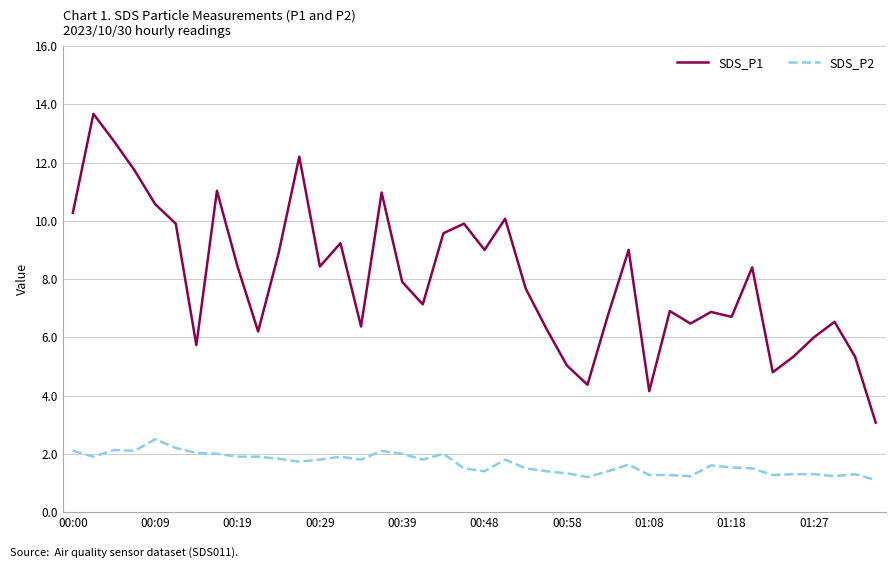

How many values in the SDS_P1 series exceed 7?

22